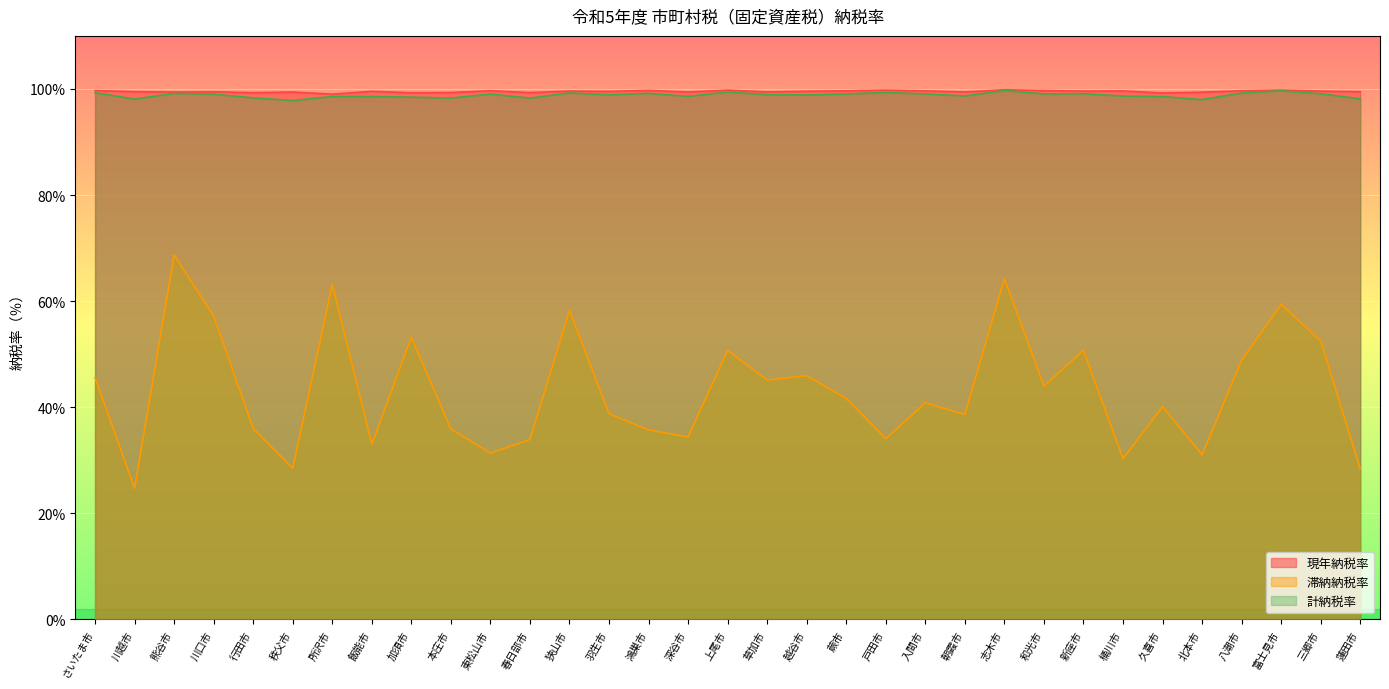

At which category is the sum across all series the highest?

熊谷市